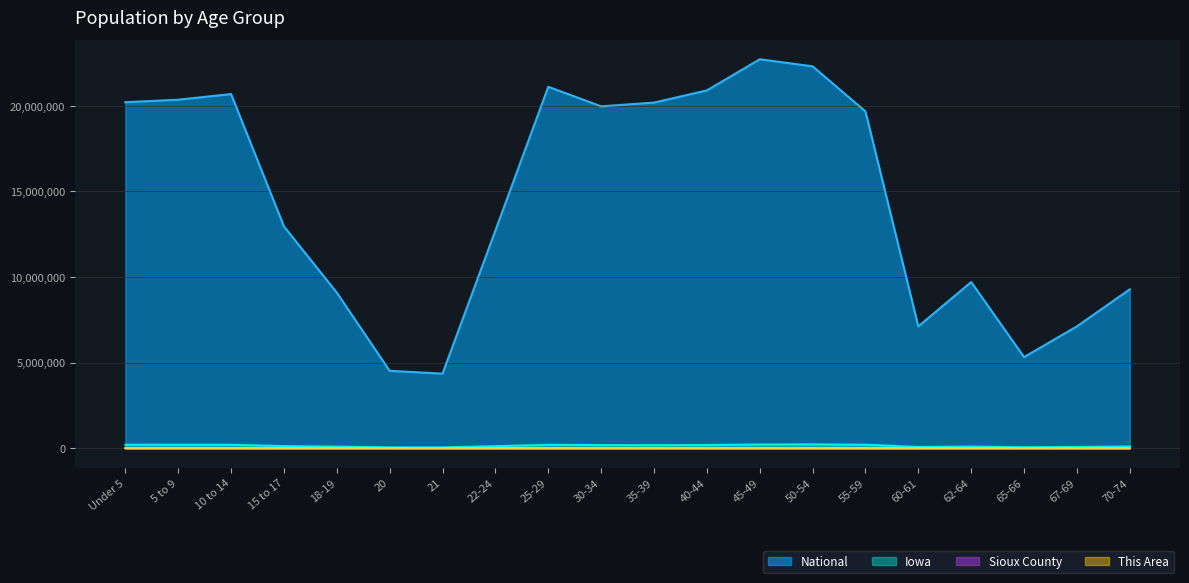

Is the value of This Area at 67-69 greater than the value of Sioux County at 40-44?

No